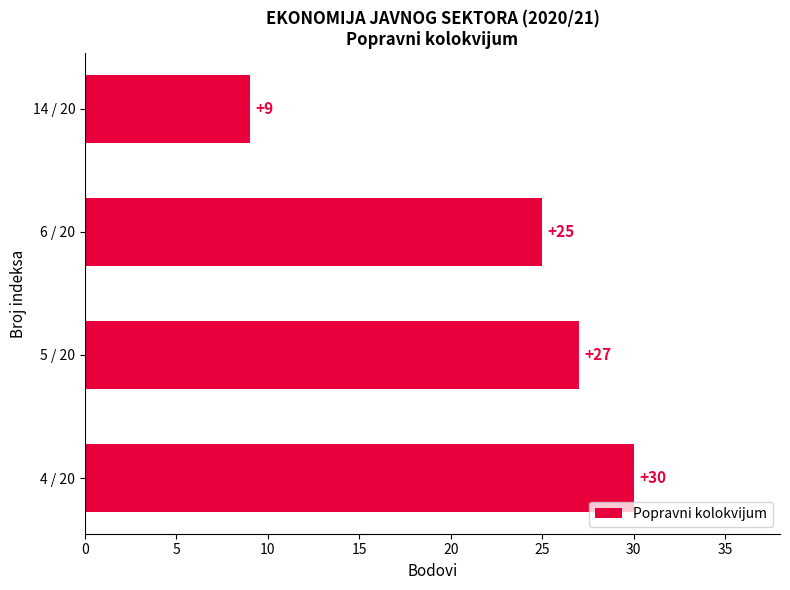

List the labels in order of value, largest first.

4 / 20, 5 / 20, 6 / 20, 14 / 20